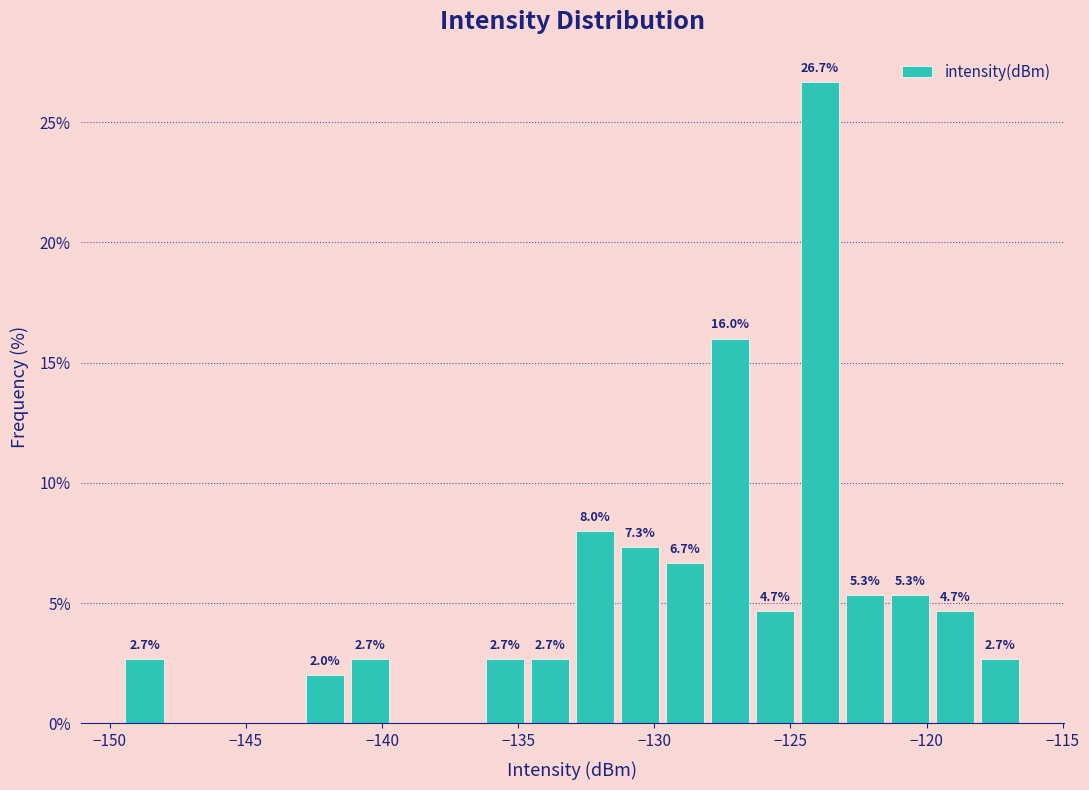

Read against the x-axis, roughly where is the centre of the tallest bar?

-124.0